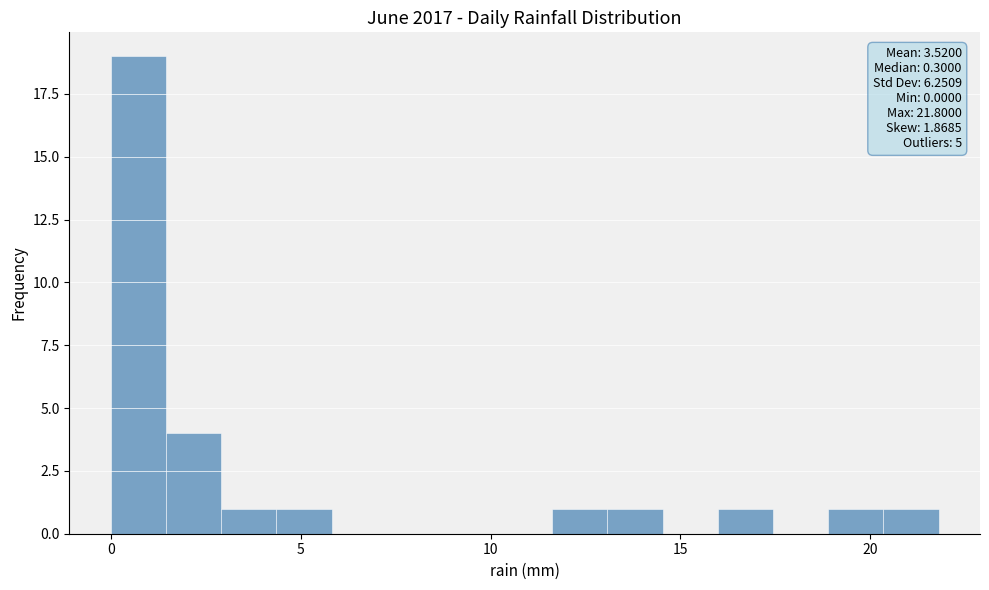

Read against the x-axis, roughly where is the centre of the tallest bar?

0.5